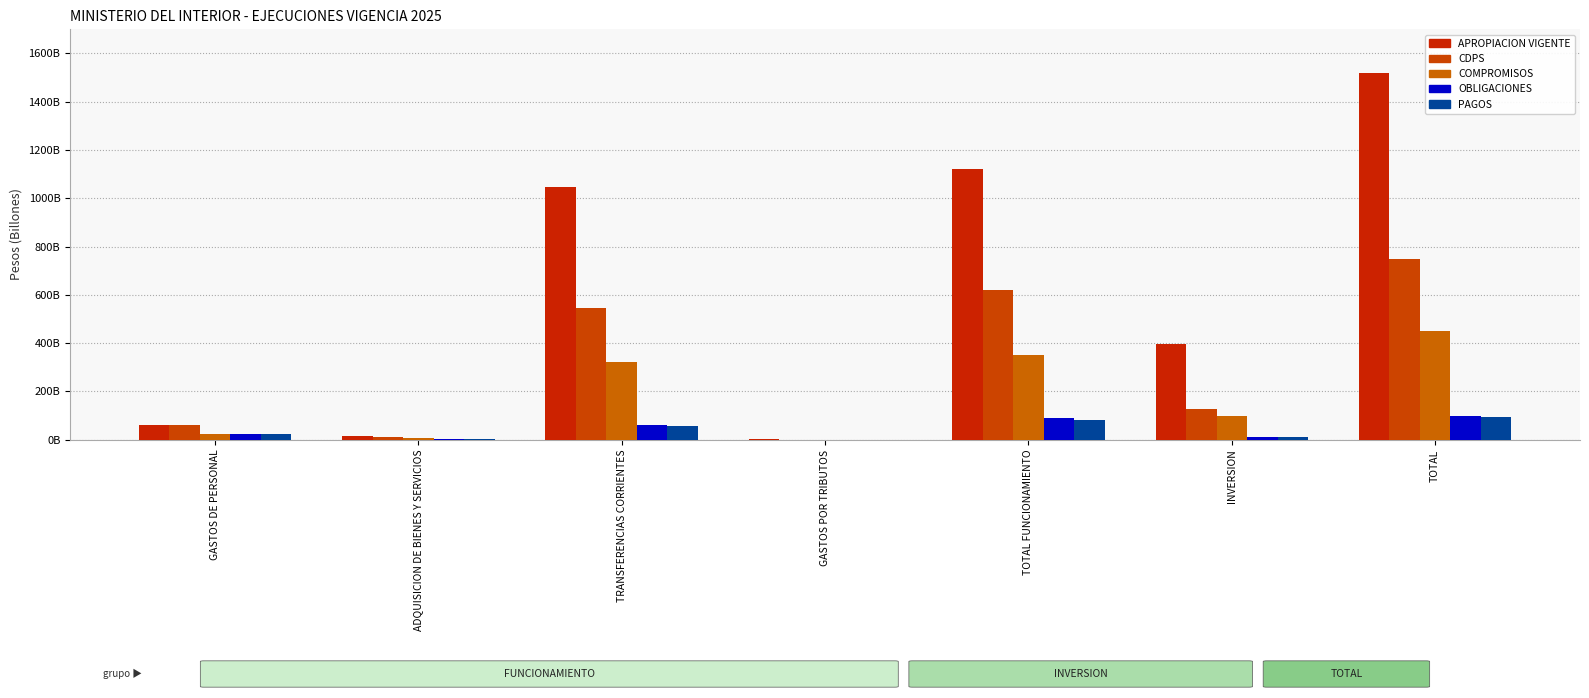

Does the chart contain stacked bars?

No